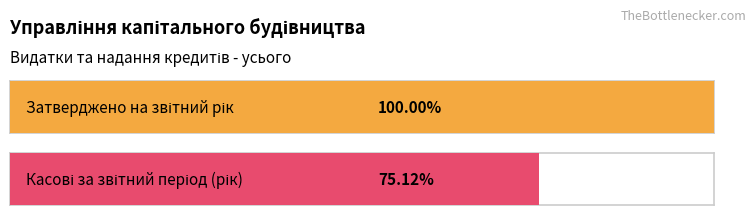

How many categories are shown in the chart?

2